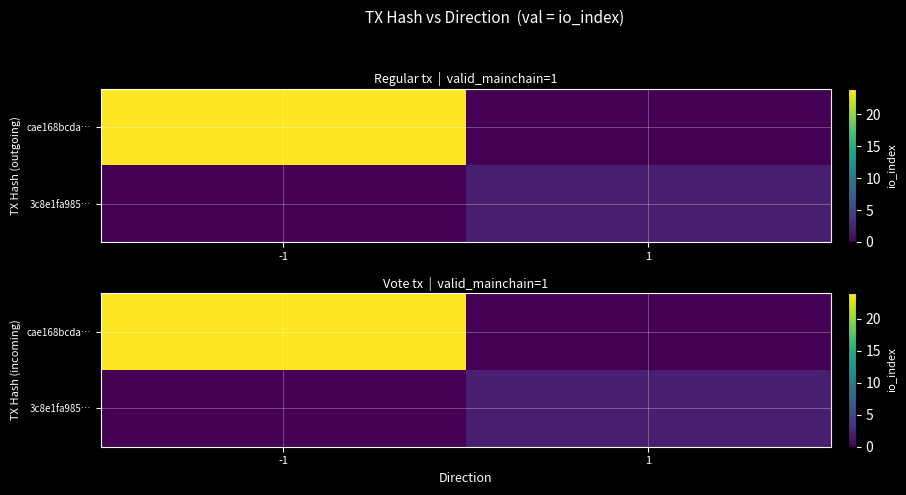

Is it true that 3c8e1fa985… equals 2 at 1?

True